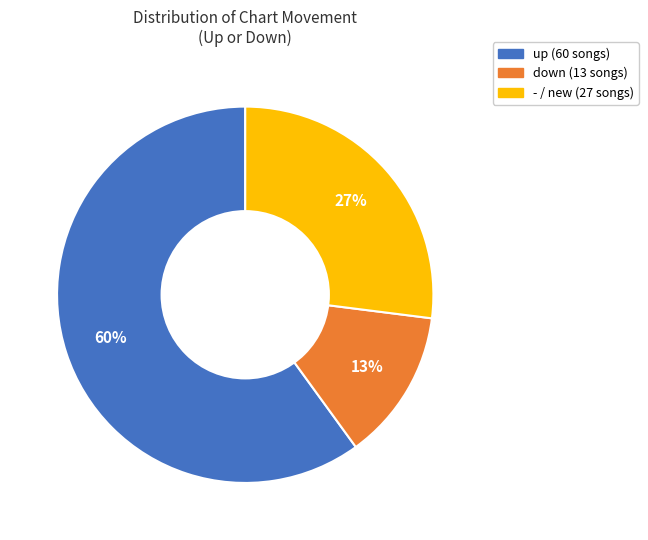

Is there a majority slice in this chart?

Yes